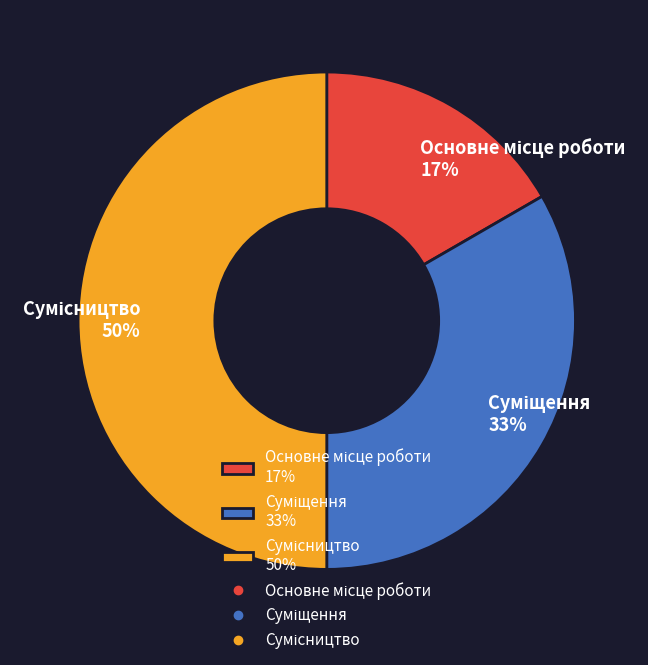

To the nearest percent, what is the difference between the largest and smallest slice percentages?

33%